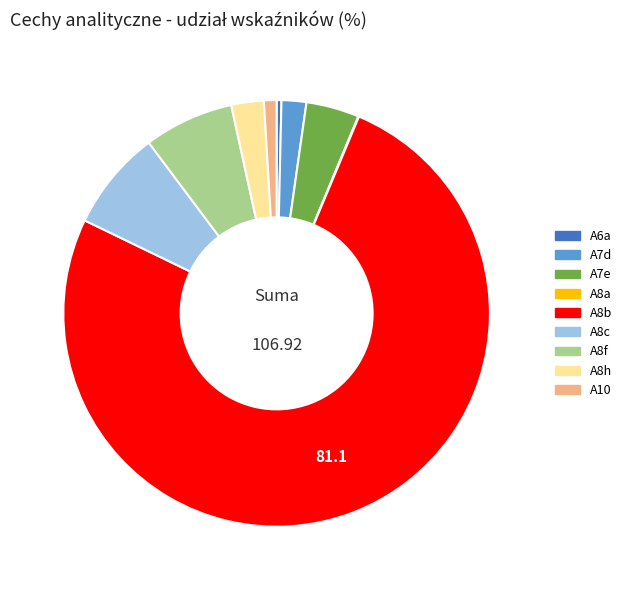

Approximately how many times larger is the value at A8f compared to A8c?

0.9